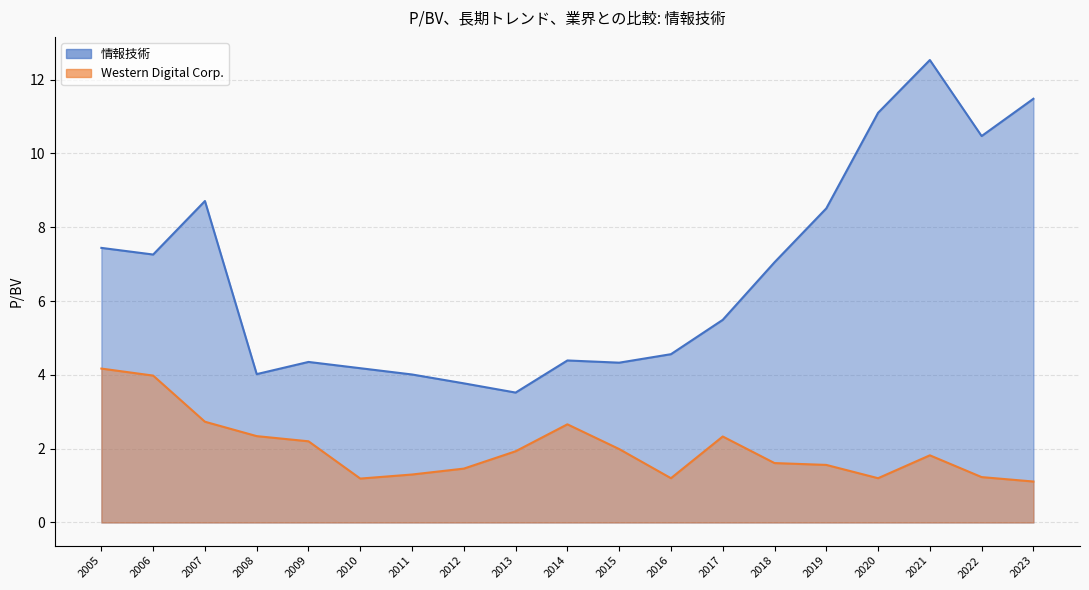

Reading left to right, transcribe all the data shown in this chart.

情報技術: 2023-08-22=11.5	2022-08-25=10.5	2021-08-27=12.5	2020-08-28=11.1	2019-08-27=8.5	2018-08-24=7.0	2017-08-29=5.5	2016-08-29=4.6	2015-08-21=4.3	2014-08-15=4.4	2013-08-19=3.5	2012-08-20=3.8	2011-08-12=4.0	2010-08-13=4.2	2009-08-14=4.3	2008-08-20=4.0	2007-08-28=8.7	2006-11-20=7.3	2005-09-14=7.4
Western Digital Corp.: 2023-08-22=1.1	2022-08-25=1.2	2021-08-27=1.8	2020-08-28=1.2	2019-08-27=1.6	2018-08-24=1.6	2017-08-29=2.3	2016-08-29=1.2	2015-08-21=2.0	2014-08-15=2.7	2013-08-19=1.9	2012-08-20=1.5	2011-08-12=1.3	2010-08-13=1.2	2009-08-14=2.2	2008-08-20=2.3	2007-08-28=2.7	2006-11-20=4.0	2005-09-14=4.2